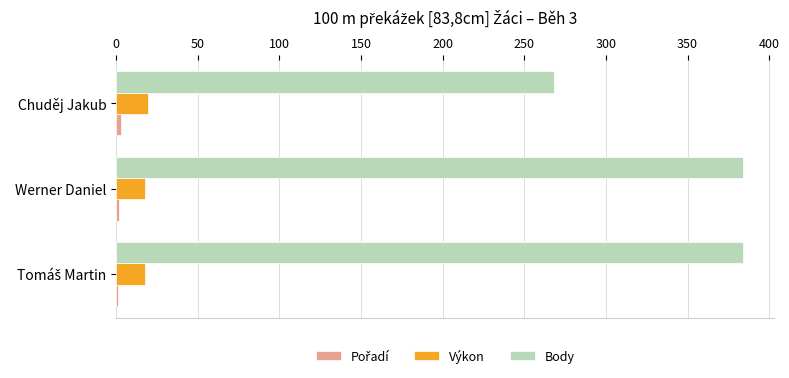

Is it true that Body equals 384.0 at Werner Daniel?

True